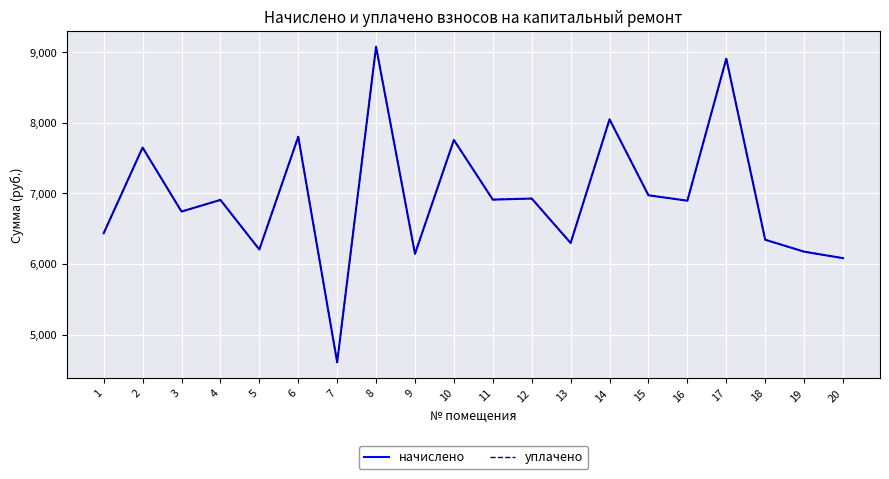

True or false: начислено and уплачено intersect in this chart.

False